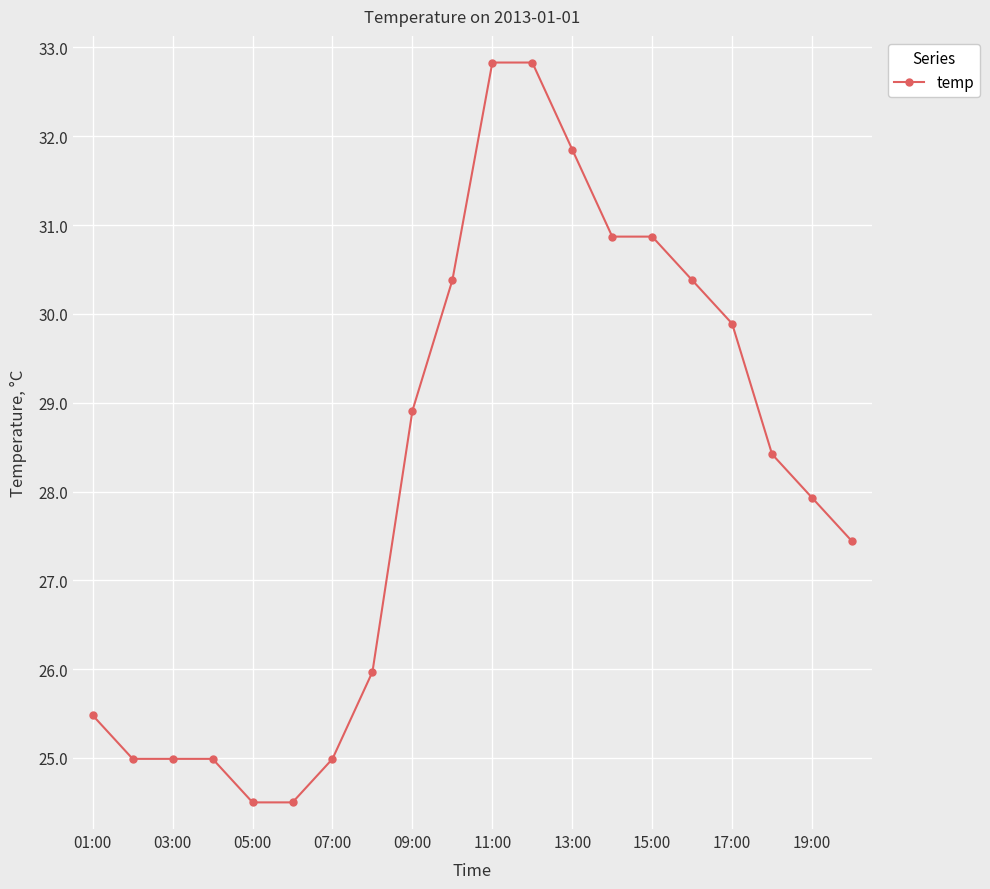

What is the difference between the maximum and minimum values?

8.3